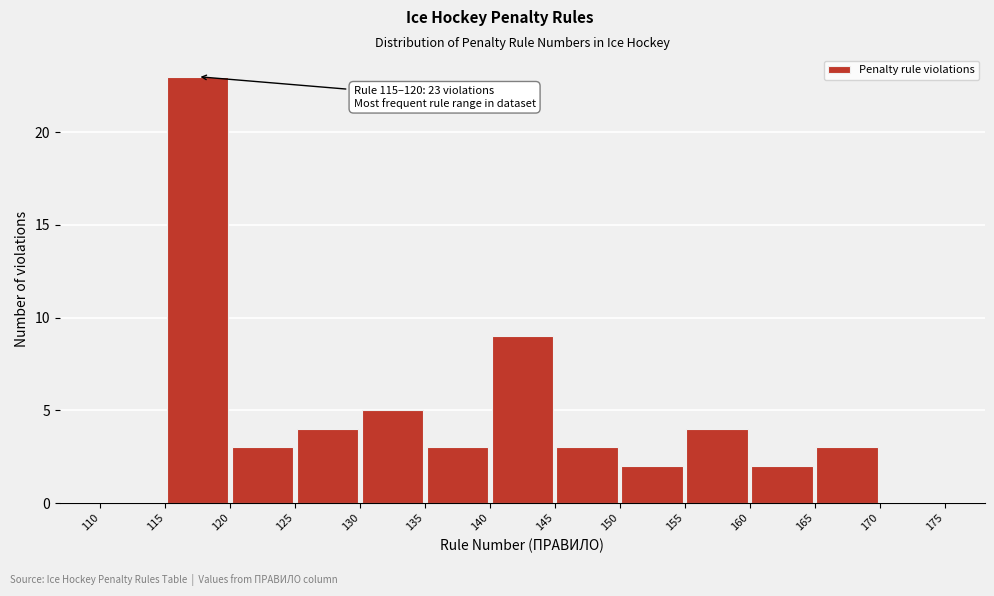

Which range on the x-axis has the tallest bar?

115 to 120